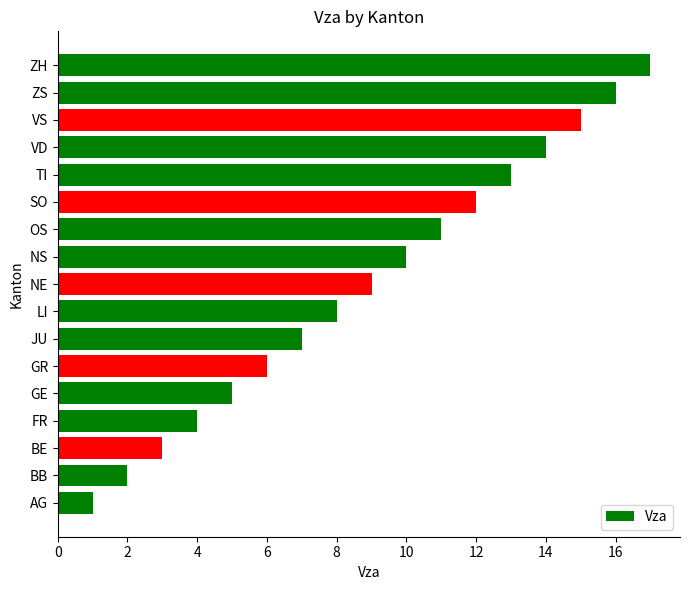

What is the difference between the second highest and minimum values?

15